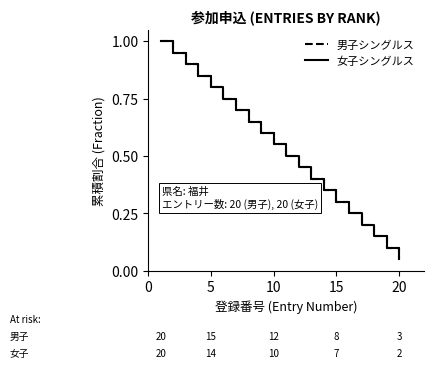

How many lines are shown in the chart?

2